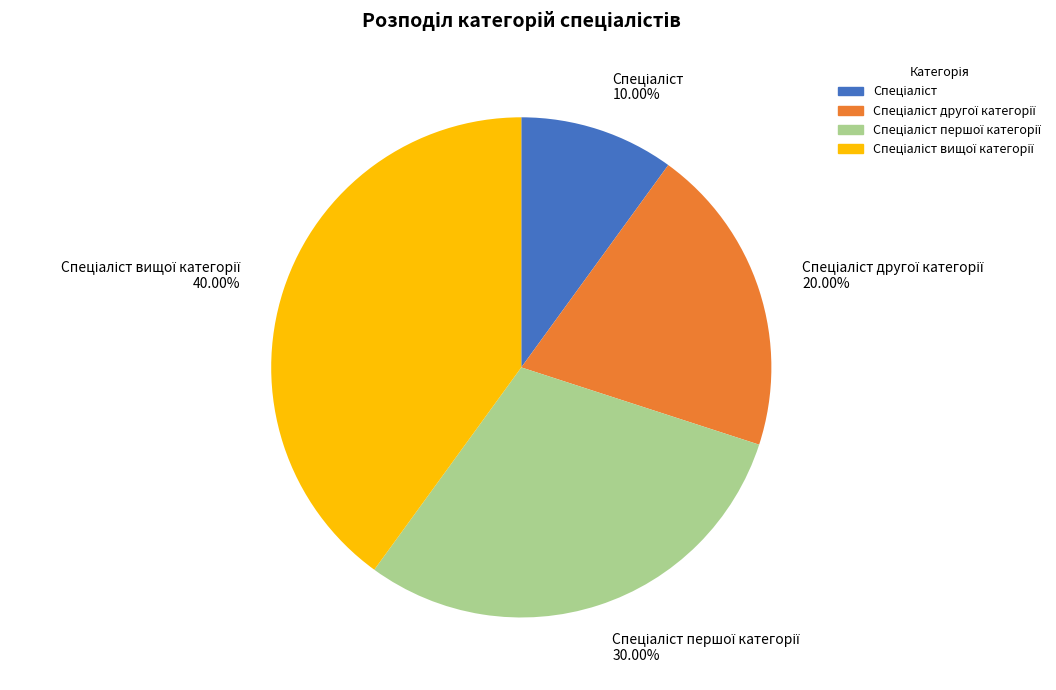

Does any single category account for the majority?

No